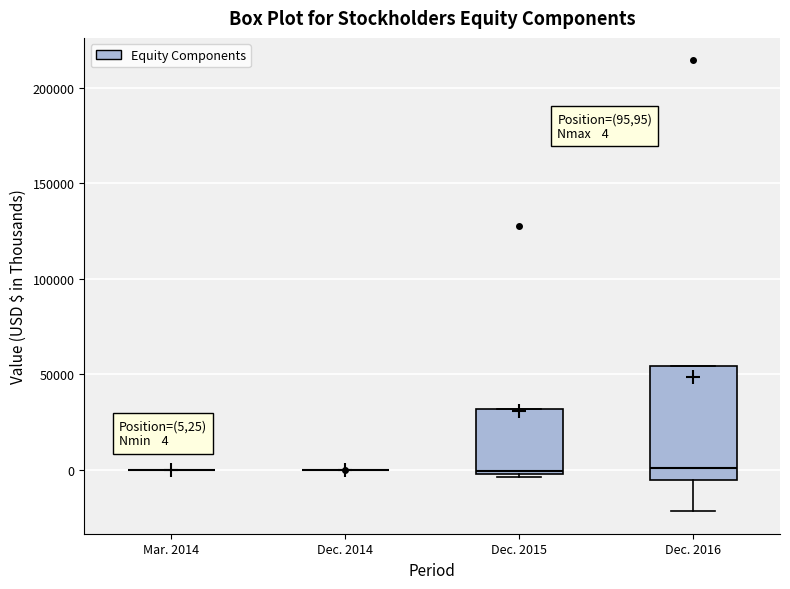

Which box is the tallest, from its lower edge to its upper edge?

Dec. 2016